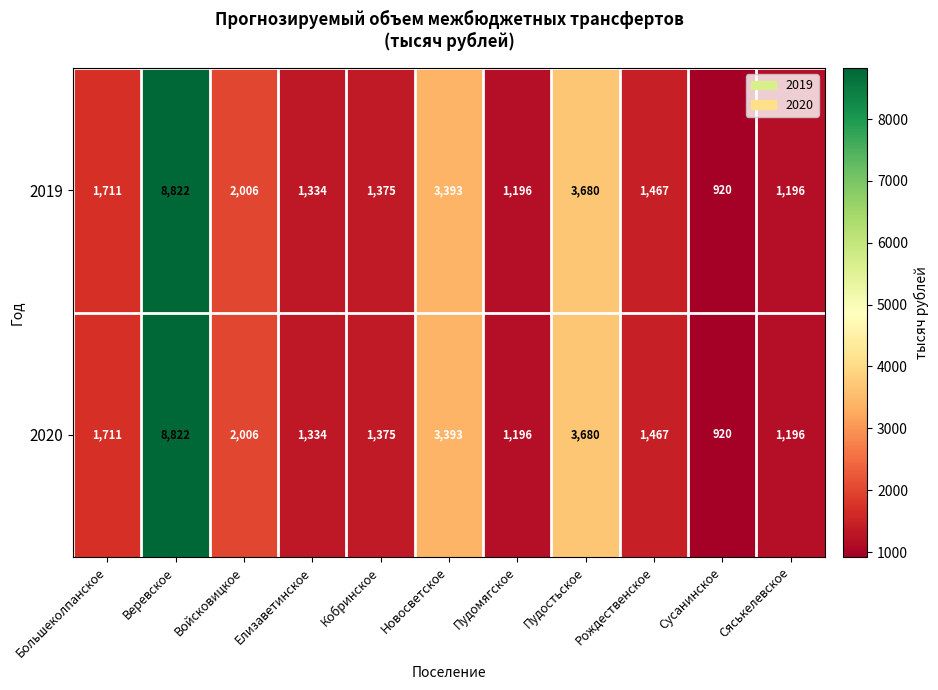

What is the highest value of the 2020 series?

8822